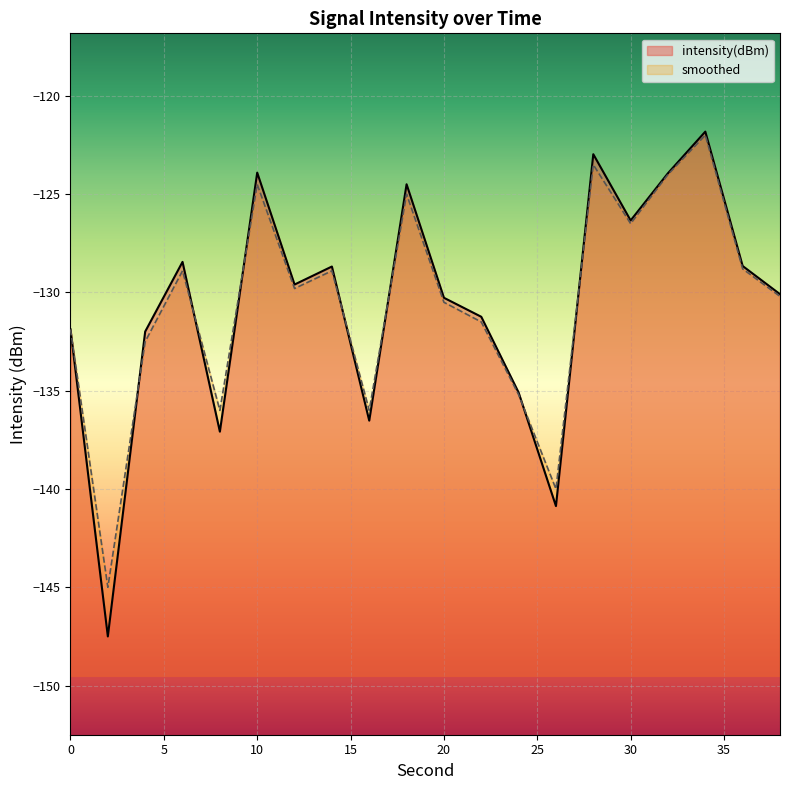

Which category has the lowest value in the intensity(dBm) series?

2